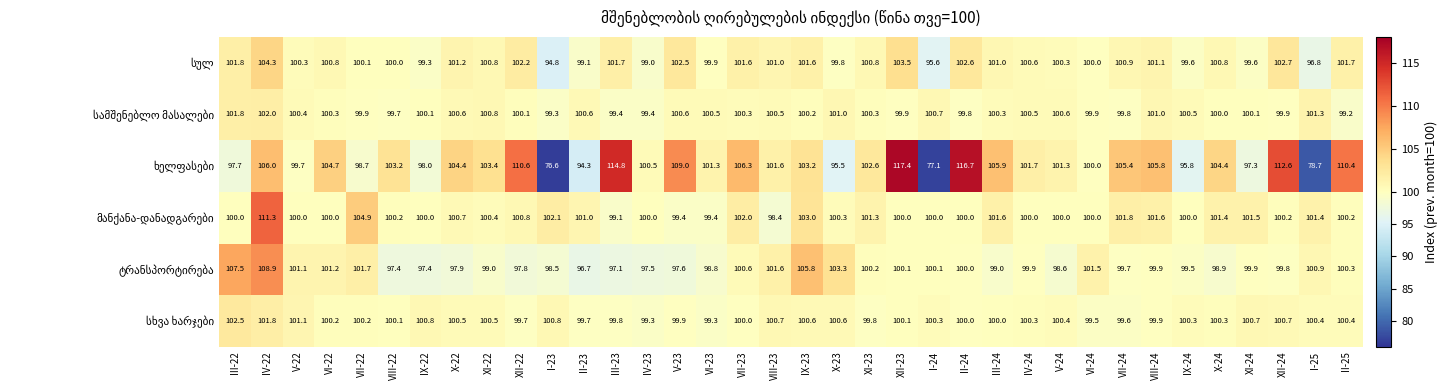

At which category does the chart reach its peak across all series?

XII-23